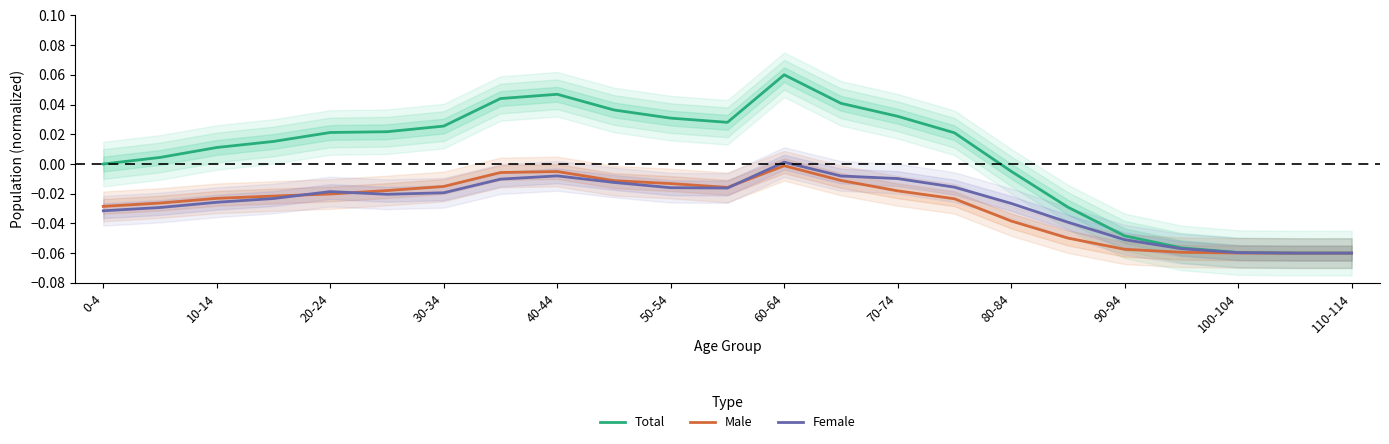

Rank the series by their maximum value, from highest to lowest.

Total, Female, Male